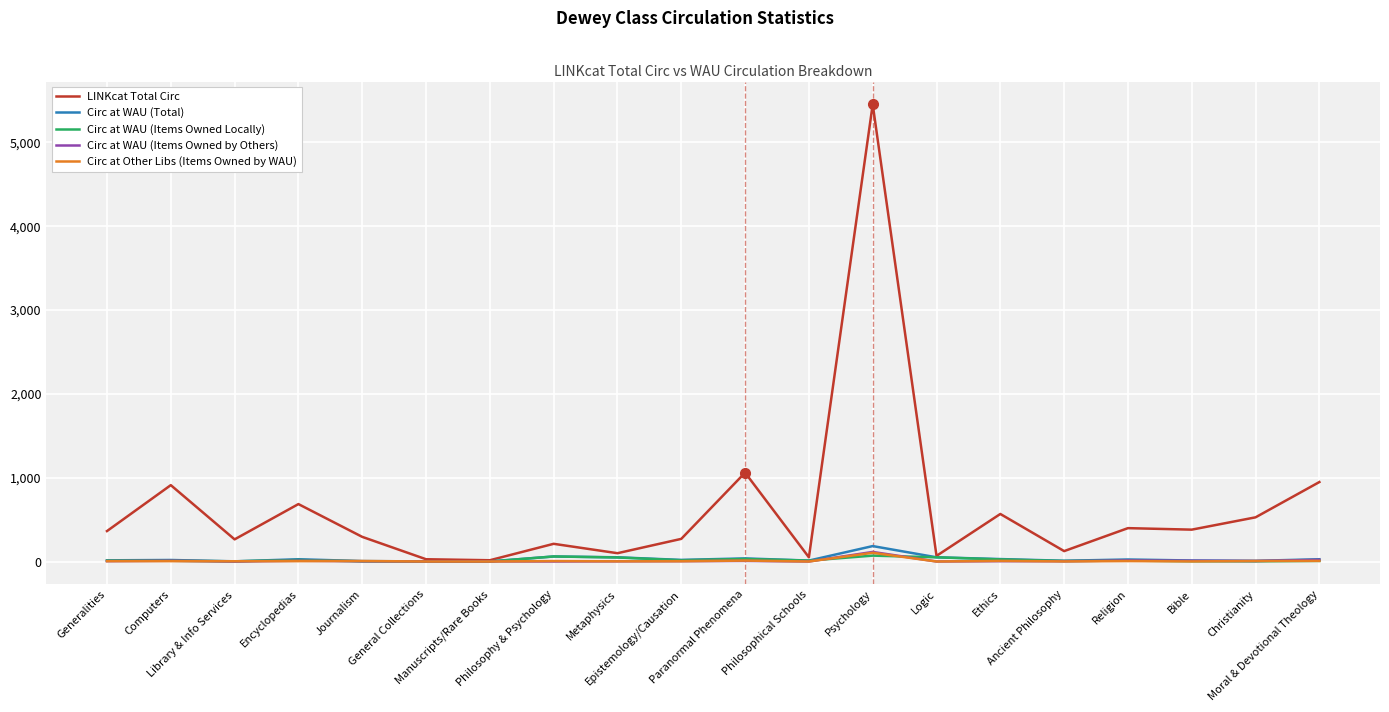

What position from the right is Moral & Devotional Theology?

1